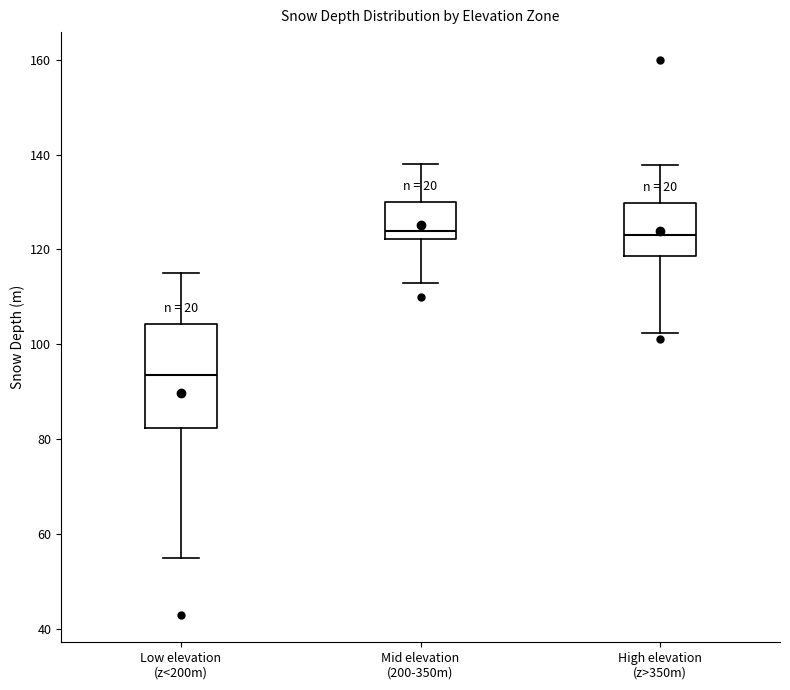

Where is the upper edge of the box for High elevation (z>350m) on the y-axis? The values are not printed on the chart, so give them approximately, as read against the axis.

130